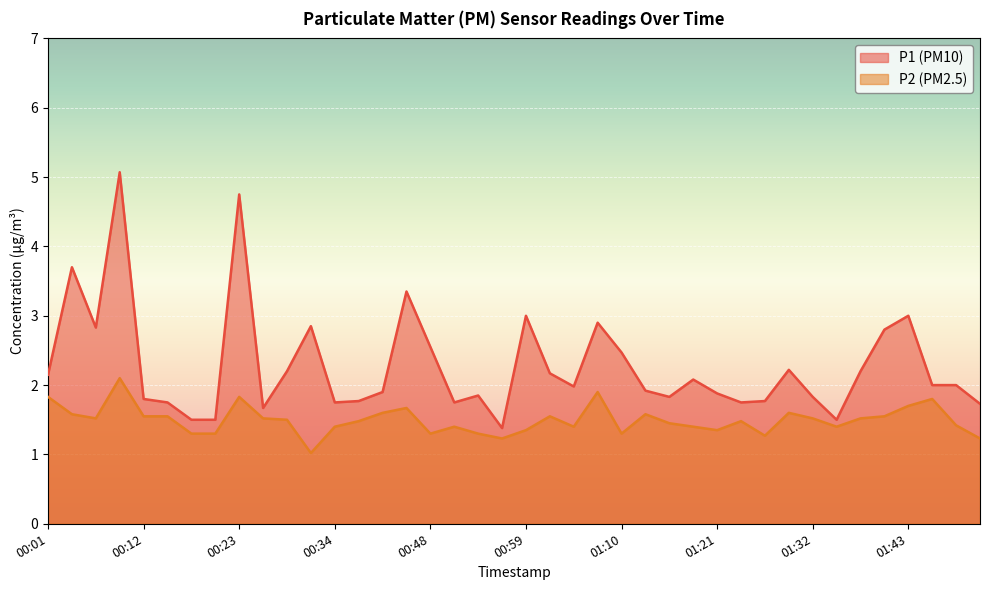

Which series has the largest range (max minus min)?

P1 (PM10)